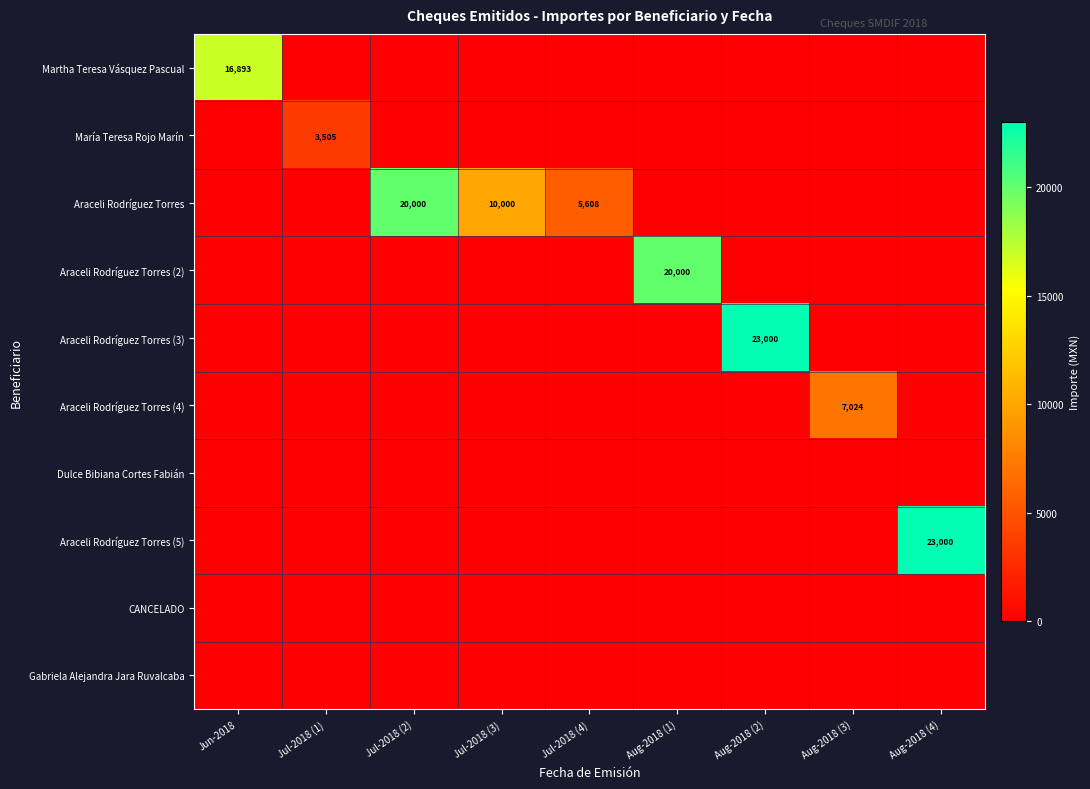

Which has a higher value, Aug-2018 (4) or Jul-2018 (4)?

Aug-2018 (4)